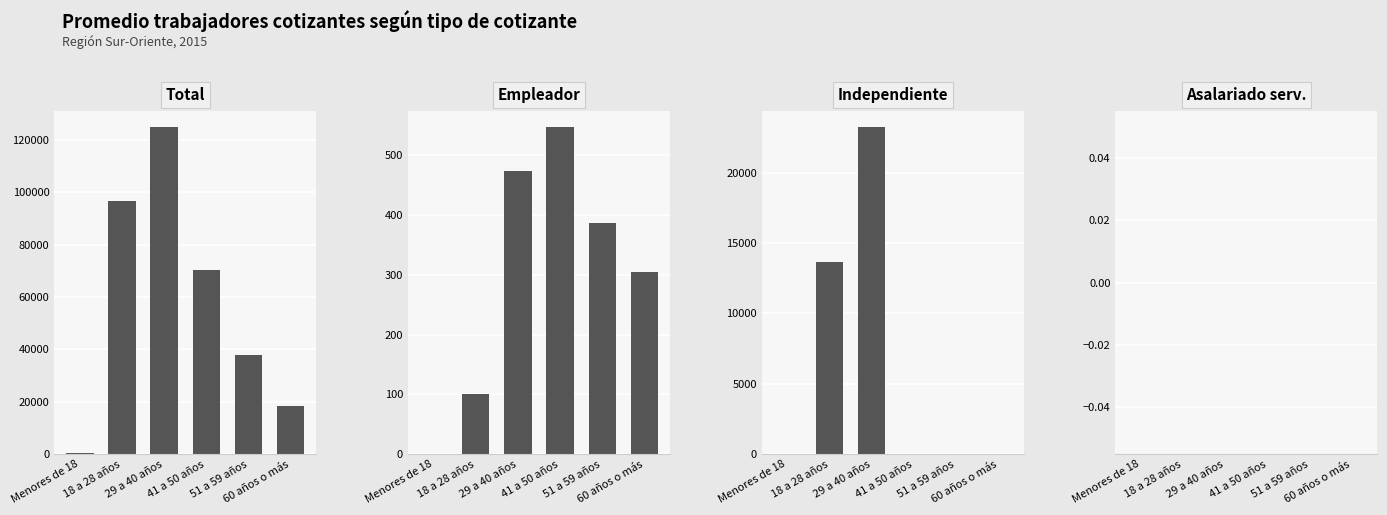

How many positive values does the Independiente series have?

3